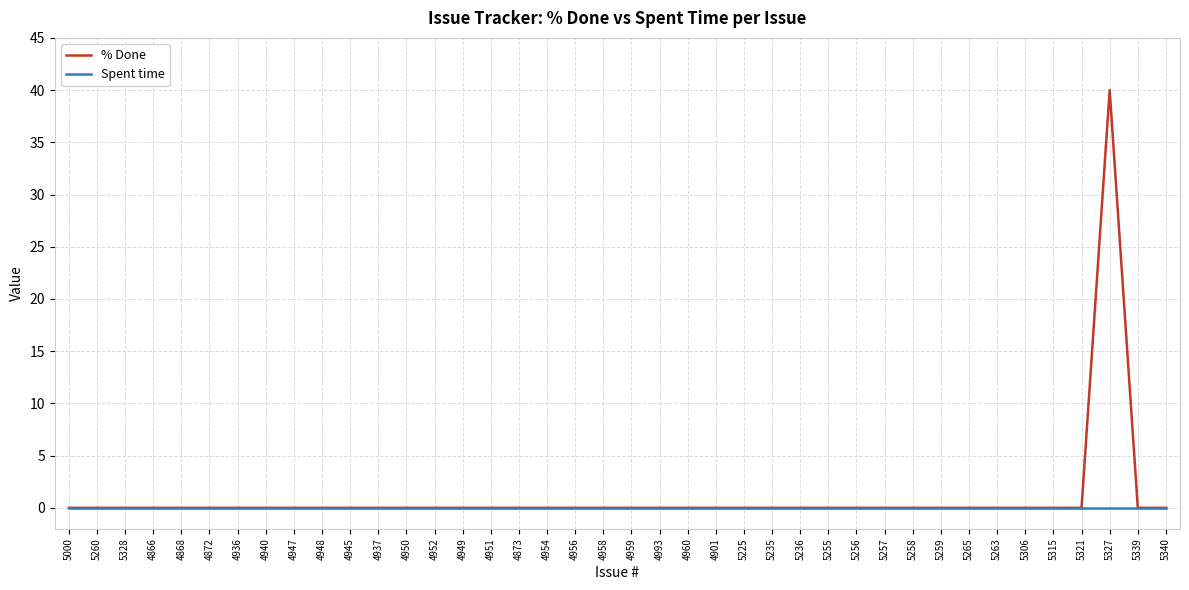

Between 4956 and 5327, which series saw the biggest shift?

% Done